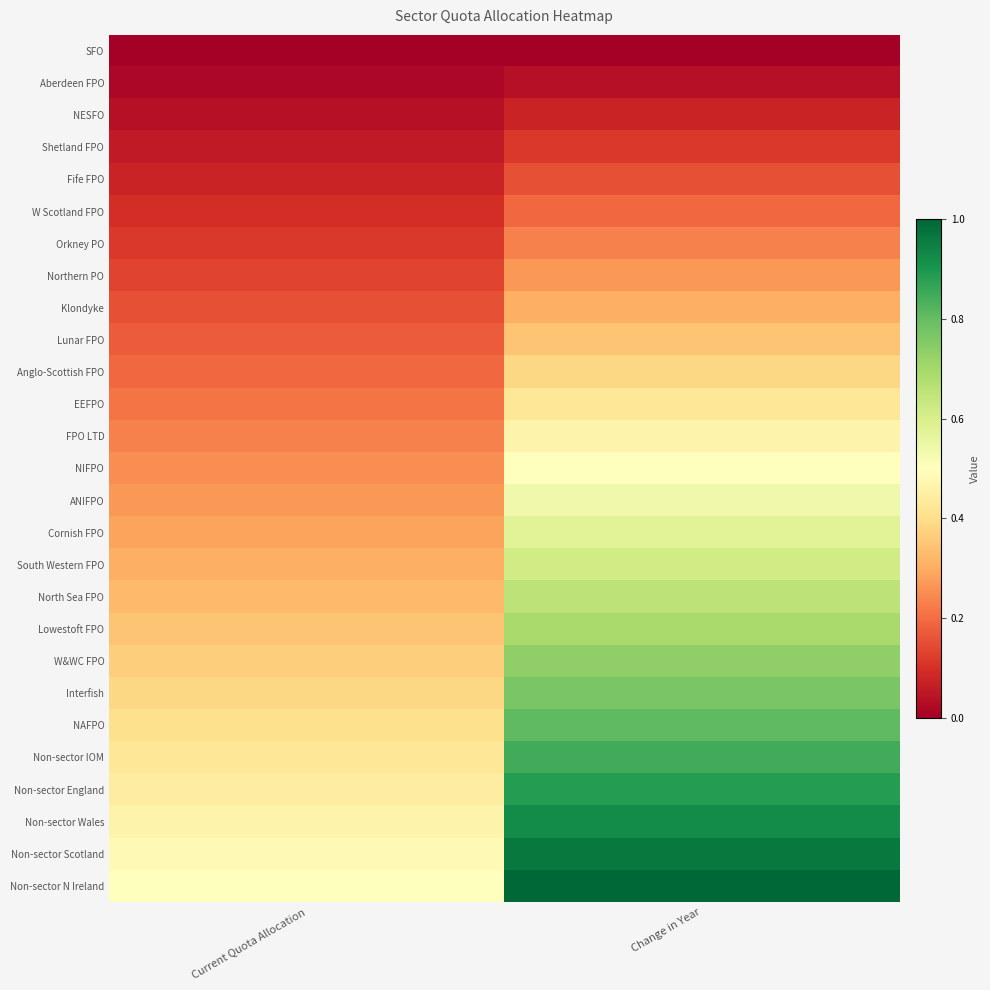

Rank the series by their maximum value, from highest to lowest.

Non-sector N Ireland, Non-sector Scotland, Non-sector Wales, Non-sector England, Non-sector IOM, NAFPO, Interfish, W&WC FPO, Lowestoft FPO, North Sea FPO, South Western FPO, Cornish FPO, ANIFPO, NIFPO, FPO LTD, EEFPO, Anglo-Scottish FPO, Lunar FPO, Klondyke, Northern PO, Orkney PO, W Scotland FPO, Fife FPO, Shetland FPO, NESFO, Aberdeen FPO, SFO